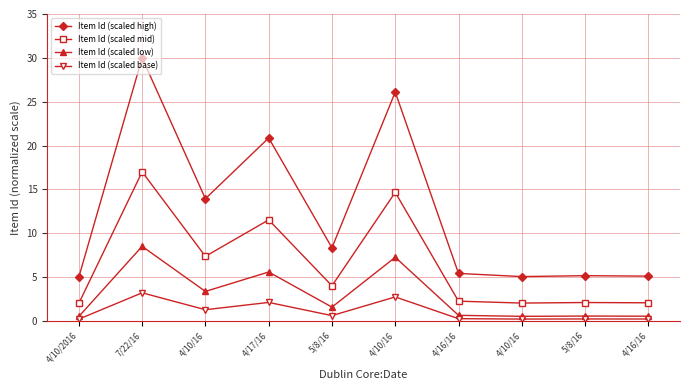

Is this an area chart (filled region under the line)?

No